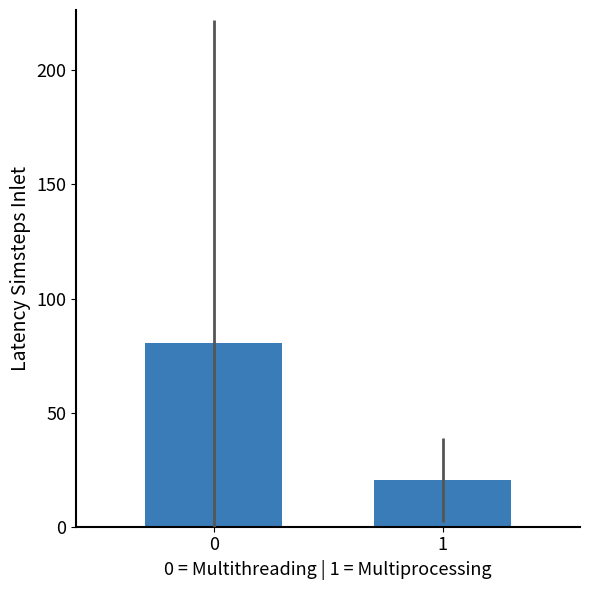

Is it true that the value at 1 is 20.5?

True